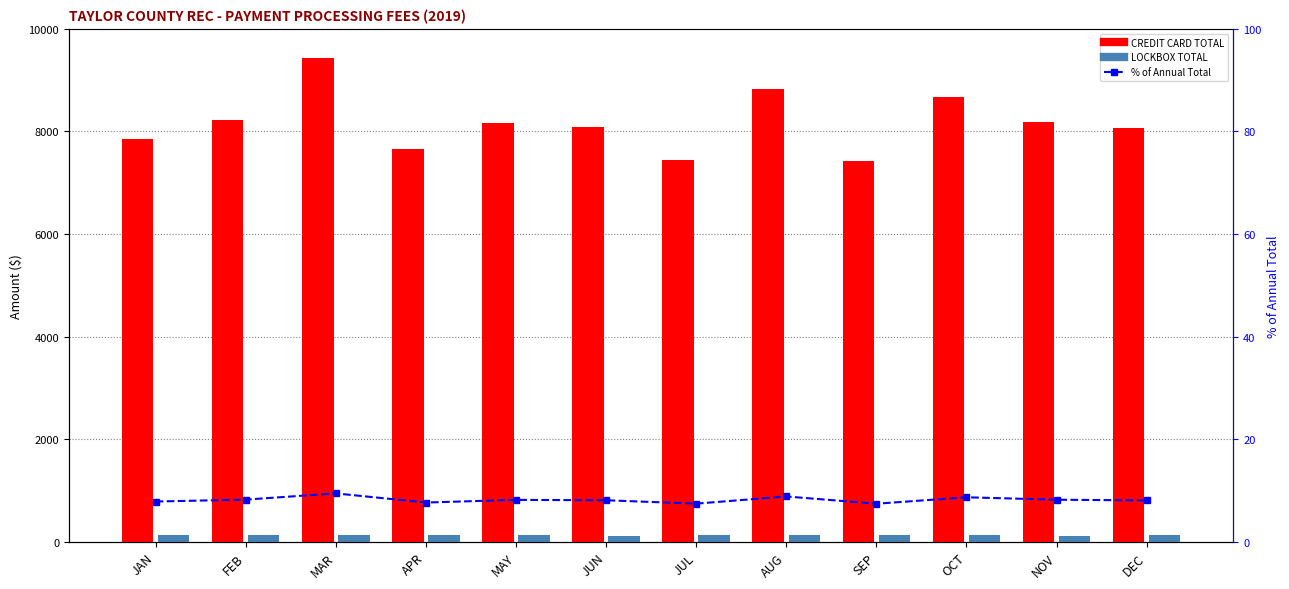

How many groups of bars are there?

12